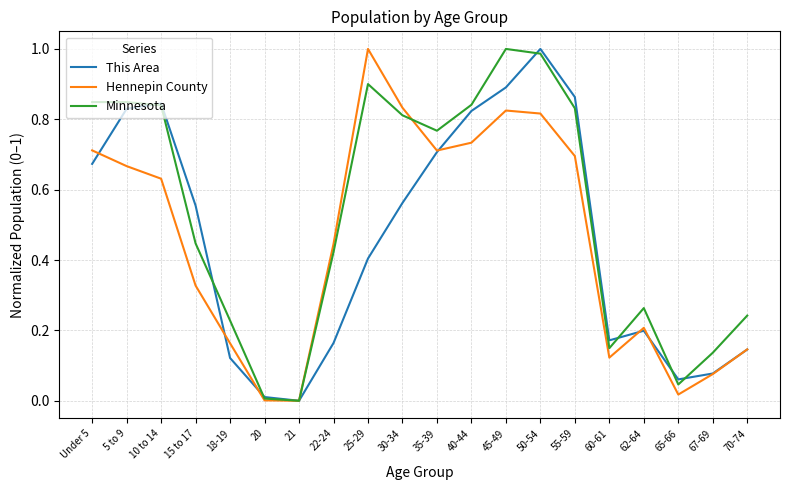

In Hennepin County, how many points are higher than both neighbors (excluding endpoints)?

3